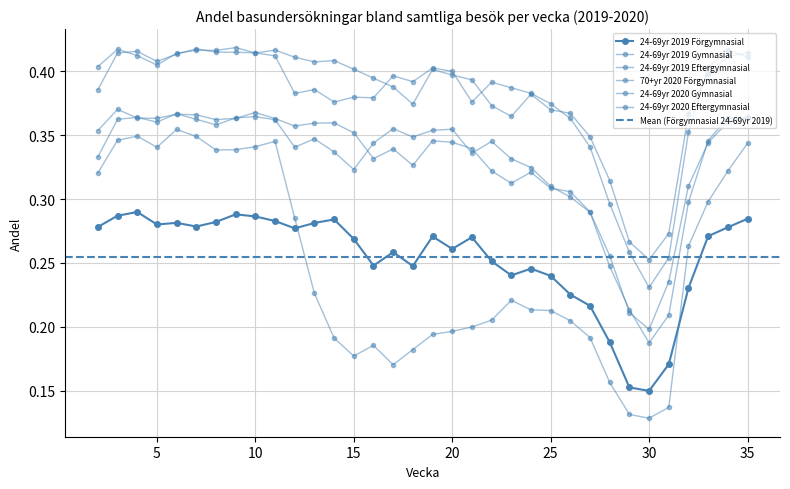

Is it true that 24-69yr 2020 Gymnasial equals 0.1 at 28?

False